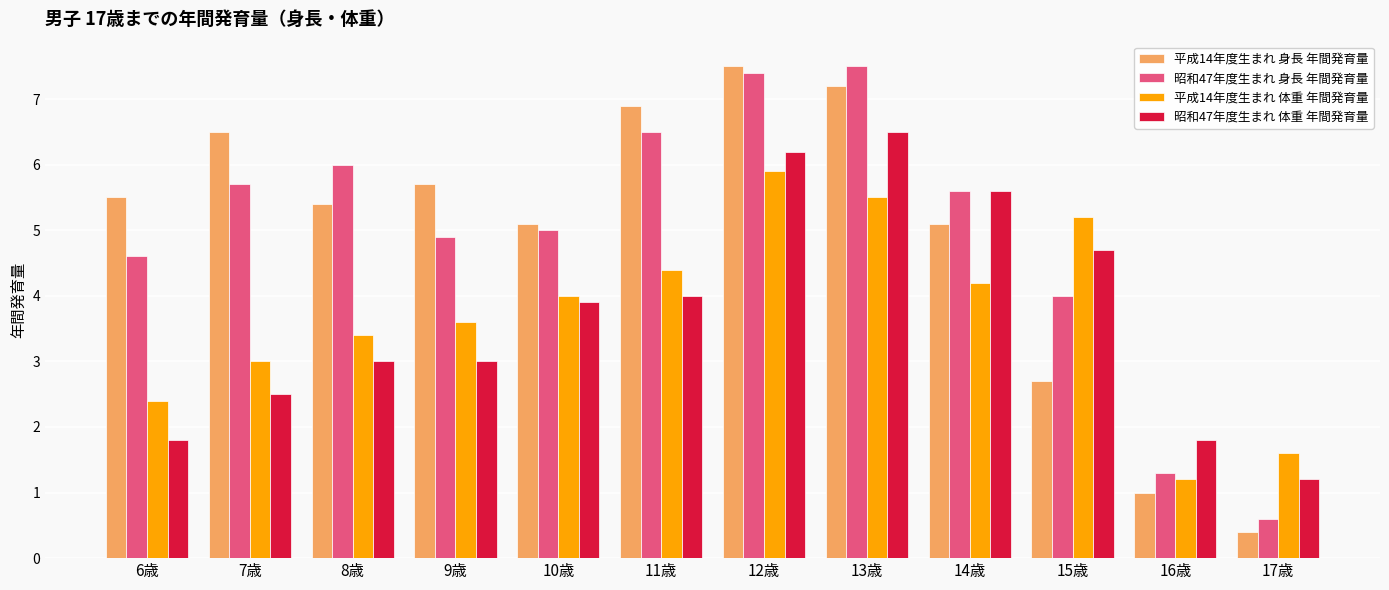

Reading left to right, what are all the values shown in this chart?

平成14年度生まれ 身長 年間発育量: 6歳=5.5	7歳=6.5	8歳=5.4	9歳=5.7	10歳=5.1	11歳=6.9	12歳=7.5	13歳=7.2	14歳=5.1	15歳=2.7	16歳=1.0	17歳=0.4
昭和47年度生まれ 身長 年間発育量: 6歳=4.6	7歳=5.7	8歳=6.0	9歳=4.9	10歳=5.0	11歳=6.5	12歳=7.4	13歳=7.5	14歳=5.6	15歳=4.0	16歳=1.3	17歳=0.6
平成14年度生まれ 体重 年間発育量: 6歳=2.4	7歳=3.0	8歳=3.4	9歳=3.6	10歳=4.0	11歳=4.4	12歳=5.9	13歳=5.5	14歳=4.2	15歳=5.2	16歳=1.2	17歳=1.6
昭和47年度生まれ 体重 年間発育量: 6歳=1.8	7歳=2.5	8歳=3.0	9歳=3.0	10歳=3.9	11歳=4.0	12歳=6.2	13歳=6.5	14歳=5.6	15歳=4.7	16歳=1.8	17歳=1.2